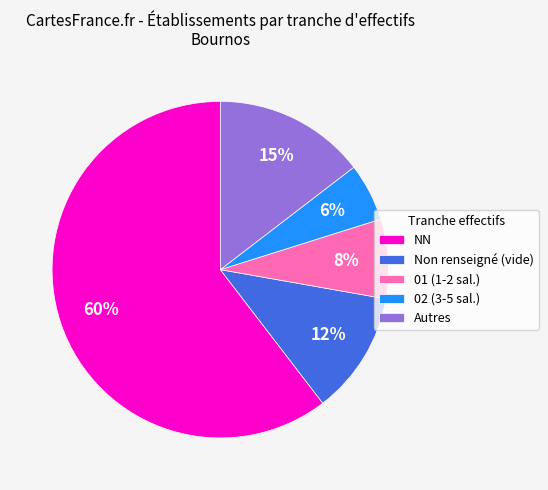

Is it true that NN is 60% of the pie?

True